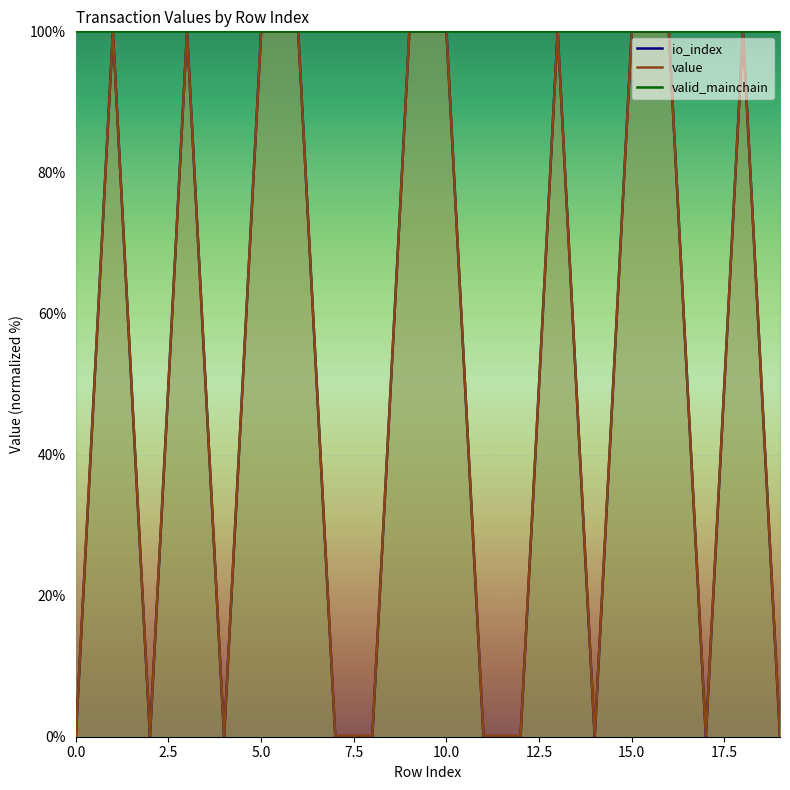

Rank the series at 15 from highest to lowest value.

io_index, value